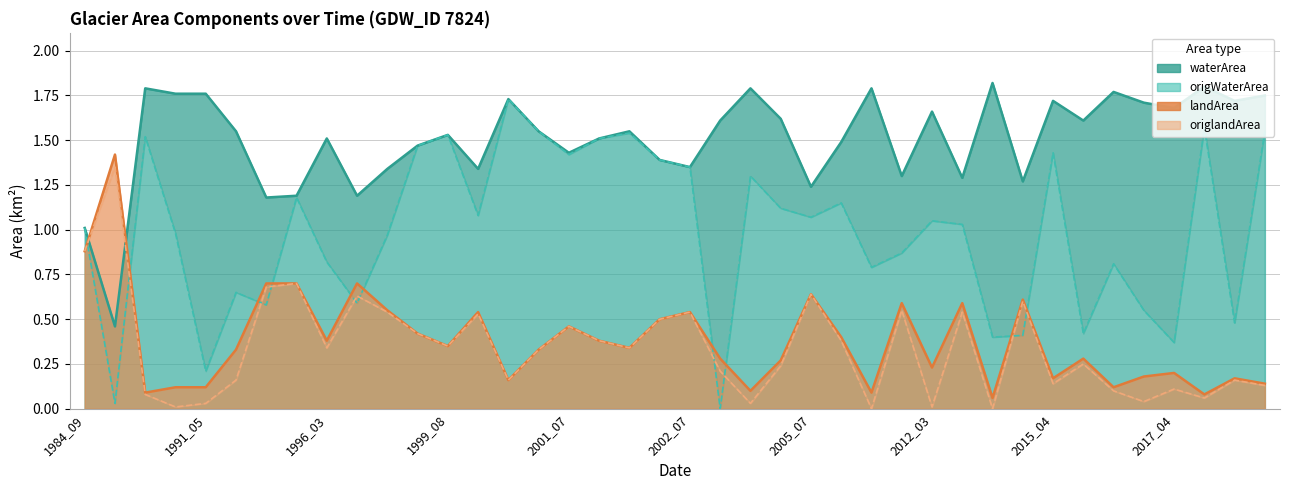

True or false: landArea has a value of 0.5 at 2001_09.

False